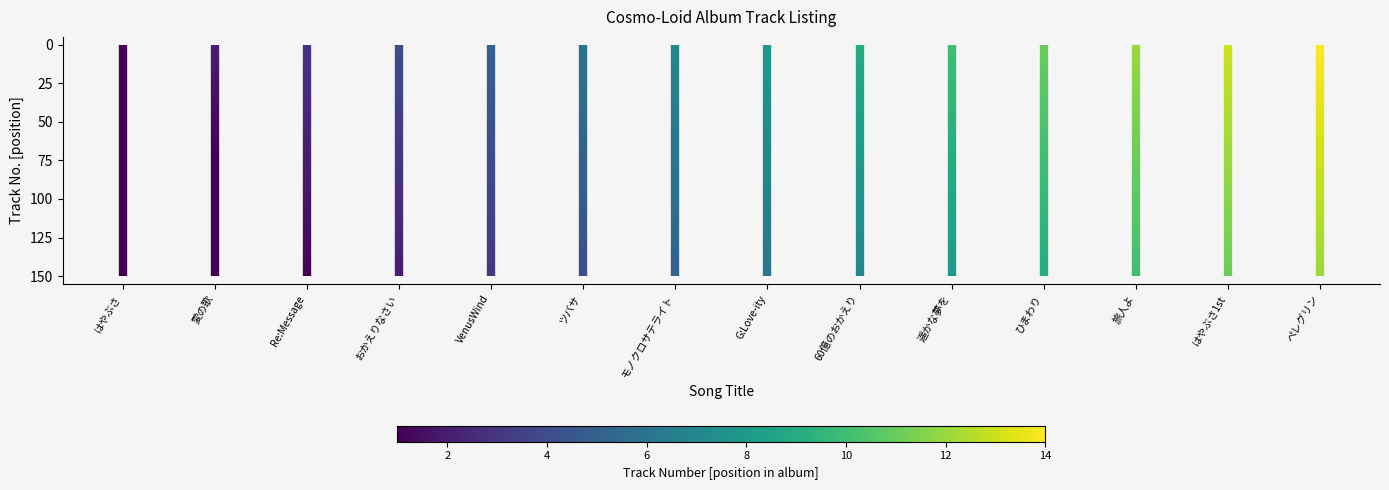

What is the difference between the maximum and minimum values in the 愛の歌 series?

1.5